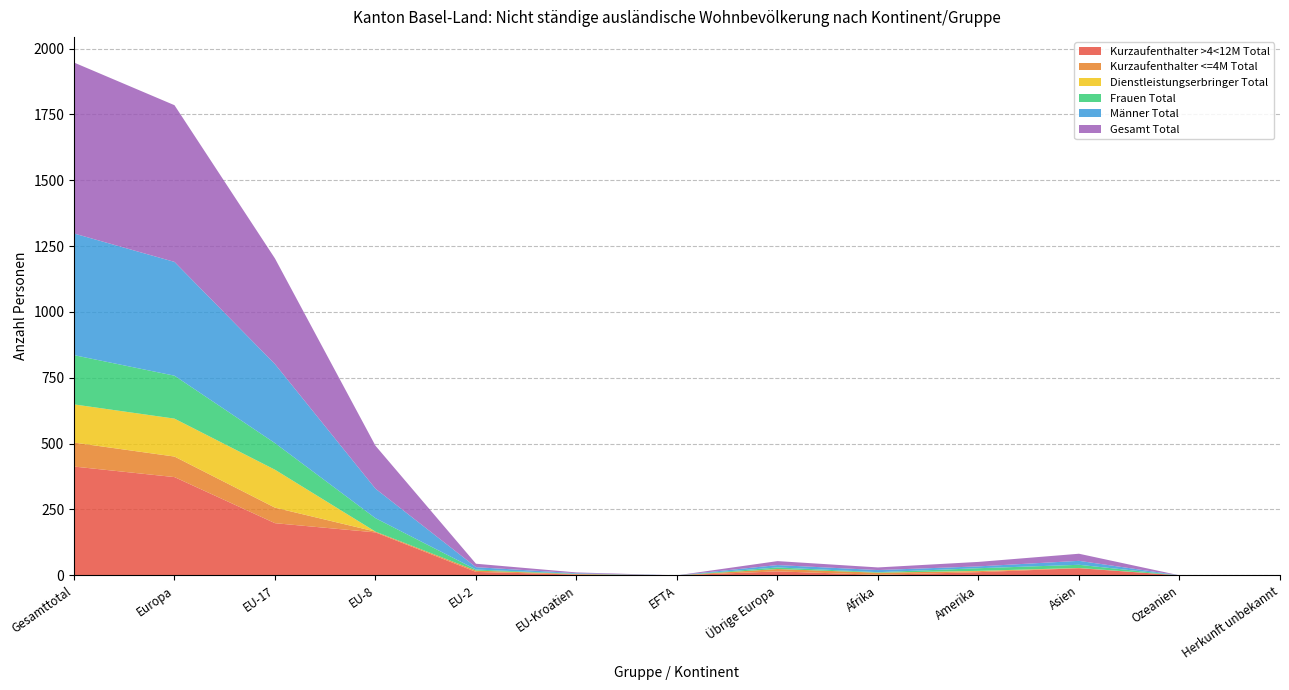

Reading left to right, list all the values displayed in this chart.

Kurzaufenthalter >4<12M Total: Gesamttotal=413	Europa=373	EU-17=198	EU-8=163	EU-2=13	EU-Kroatien=3	EFTA=0	Übrige Europa=15	Afrika=2	Amerika=12	Asien=27	Ozeanien=0	Herkunft unbekannt=0
Kurzaufenthalter <=4M Total: Gesamttotal=91	Europa=78	EU-17=59	EU-8=3	EU-2=5	EU-Kroatien=2	EFTA=0	Übrige Europa=9	Afrika=8	Amerika=4	Asien=1	Ozeanien=0	Herkunft unbekannt=0
Dienstleistungserbringer Total: Gesamttotal=145	Europa=144	EU-17=144	EU-8=0	EU-2=0	EU-Kroatien=0	EFTA=0	Übrige Europa=0	Afrika=0	Amerika=1	Asien=0	Ozeanien=0	Herkunft unbekannt=0
Frauen Total: Gesamttotal=187	Europa=163	EU-17=101	EU-8=51	EU-2=4	EU-Kroatien=1	EFTA=0	Übrige Europa=6	Afrika=2	Amerika=10	Asien=12	Ozeanien=0	Herkunft unbekannt=0
Männer Total: Gesamttotal=462	Europa=432	EU-17=300	EU-8=112	EU-2=9	EU-Kroatien=2	EFTA=0	Übrige Europa=9	Afrika=8	Amerika=7	Asien=15	Ozeanien=0	Herkunft unbekannt=0
Gesamt Total: Gesamttotal=649	Europa=595	EU-17=401	EU-8=163	EU-2=13	EU-Kroatien=3	EFTA=0	Übrige Europa=15	Afrika=10	Amerika=17	Asien=27	Ozeanien=0	Herkunft unbekannt=0